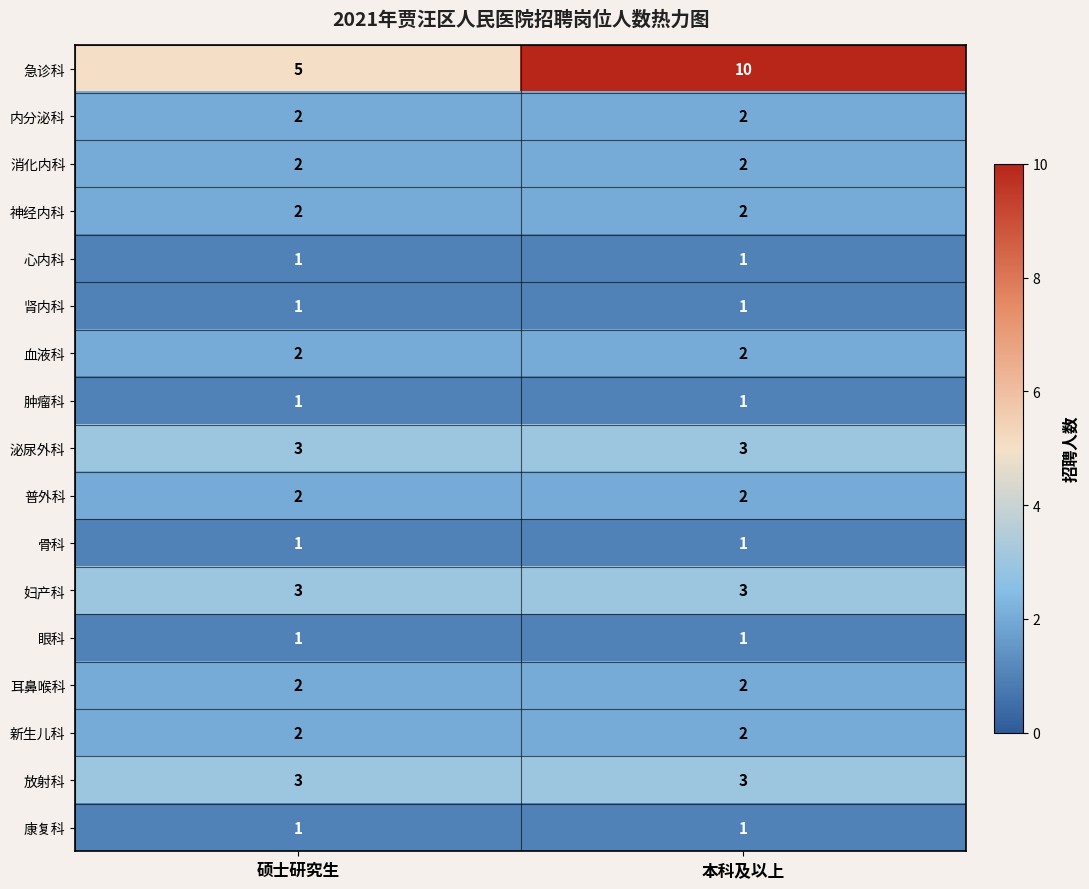

The 泌尿外科 series shows 3 at 本科及以上. True or false?

True